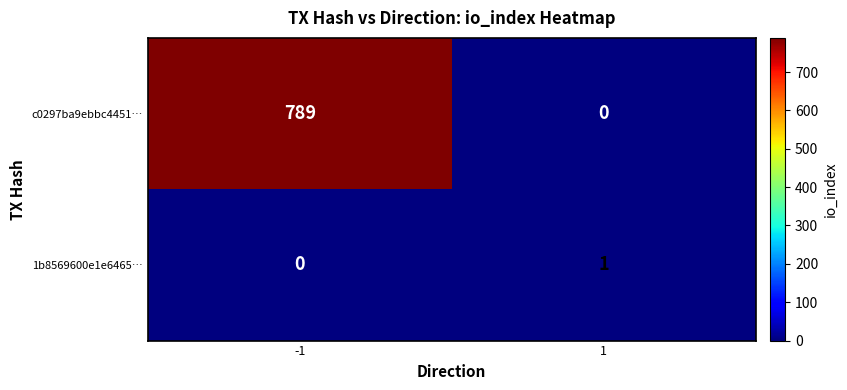

What is the difference between the maximum and minimum values in the c0297ba9ebbc4451… series?

789